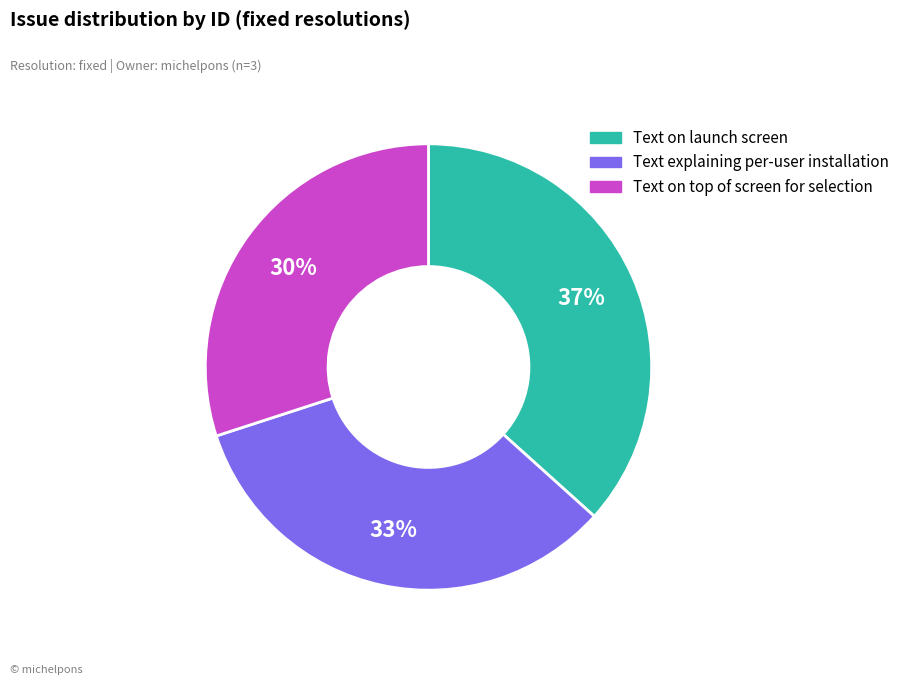

Count the number of slices in the pie.

3